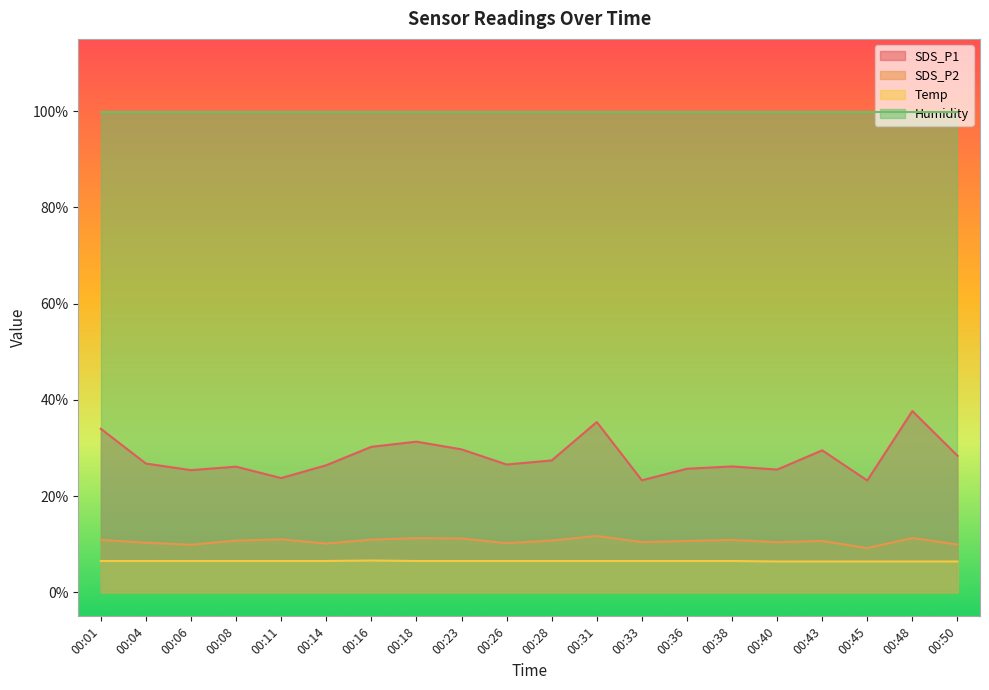

Which series has the largest range (max minus min)?

SDS_P1